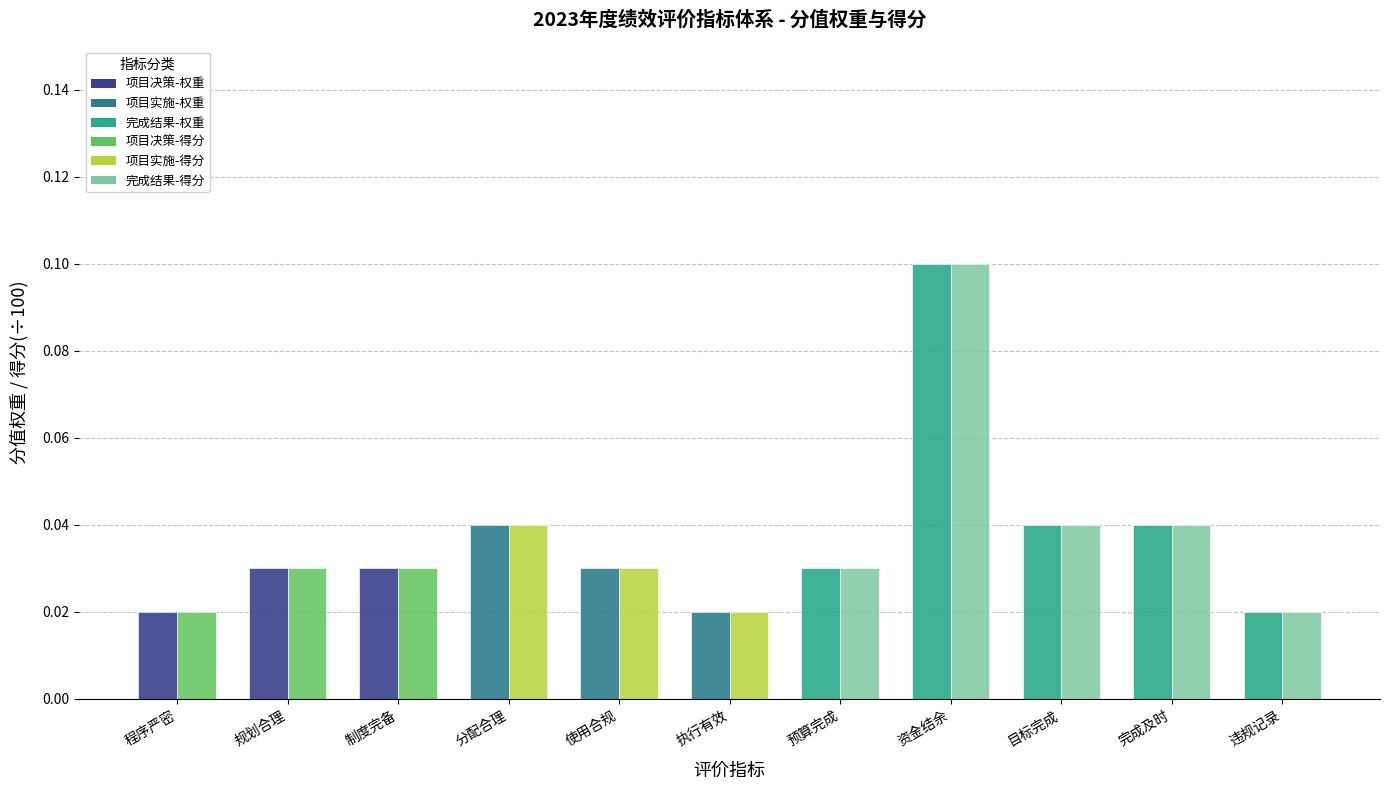

At which category is the sum across all series the highest?

资金结余